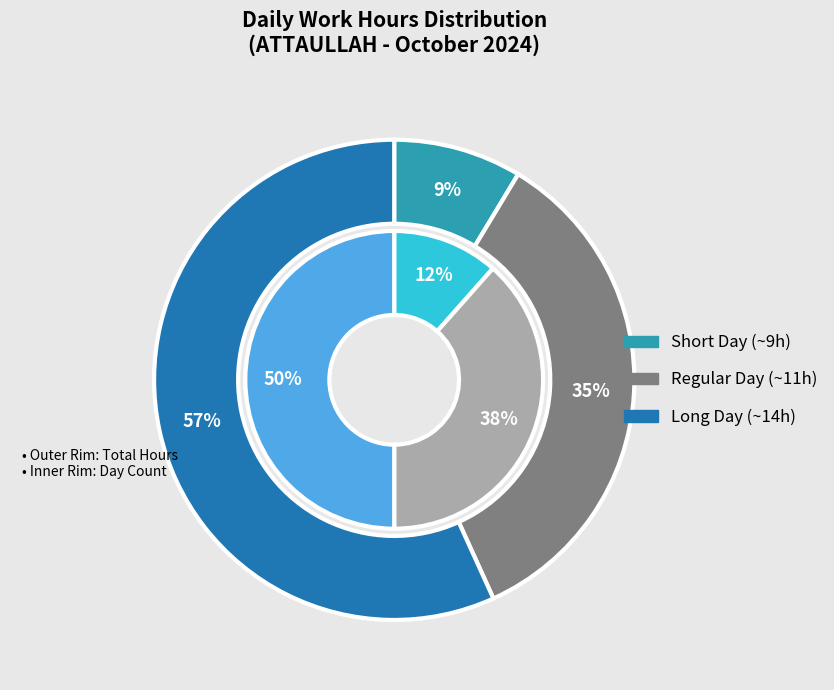

The Day 23 slice represents 16% of the pie. True or false?

False